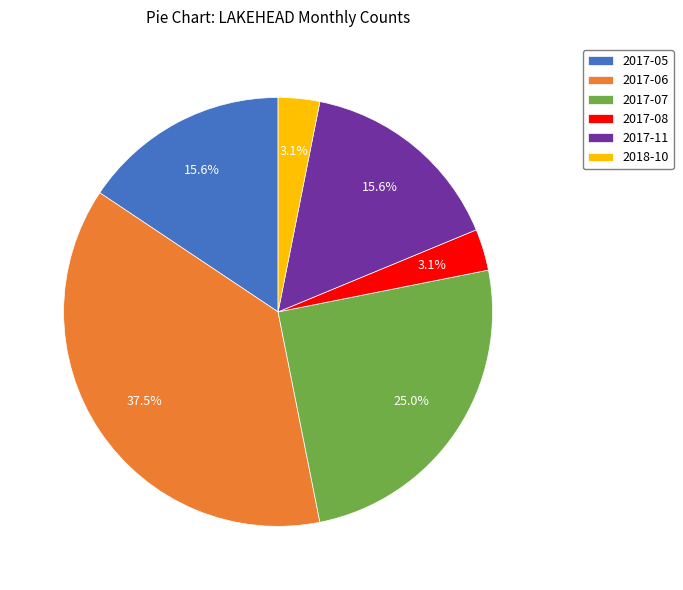

Count the number of slices in the pie.

6